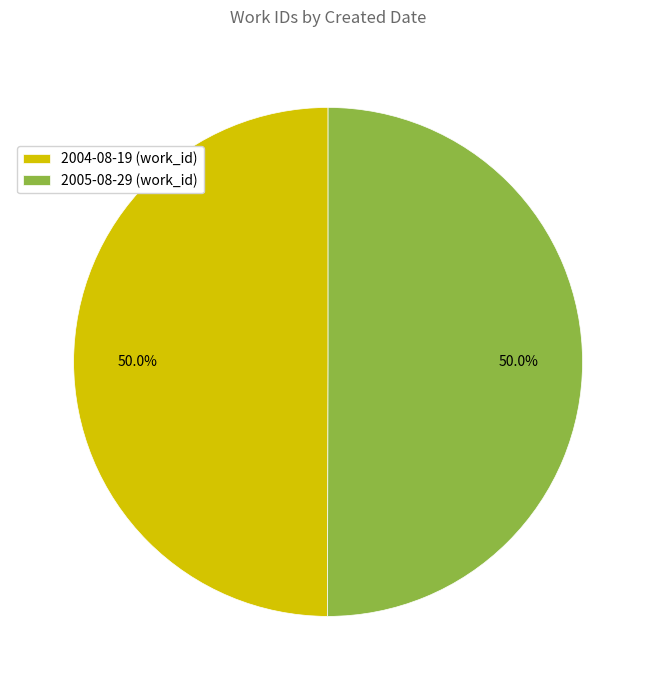

How many segments does this pie chart have?

2